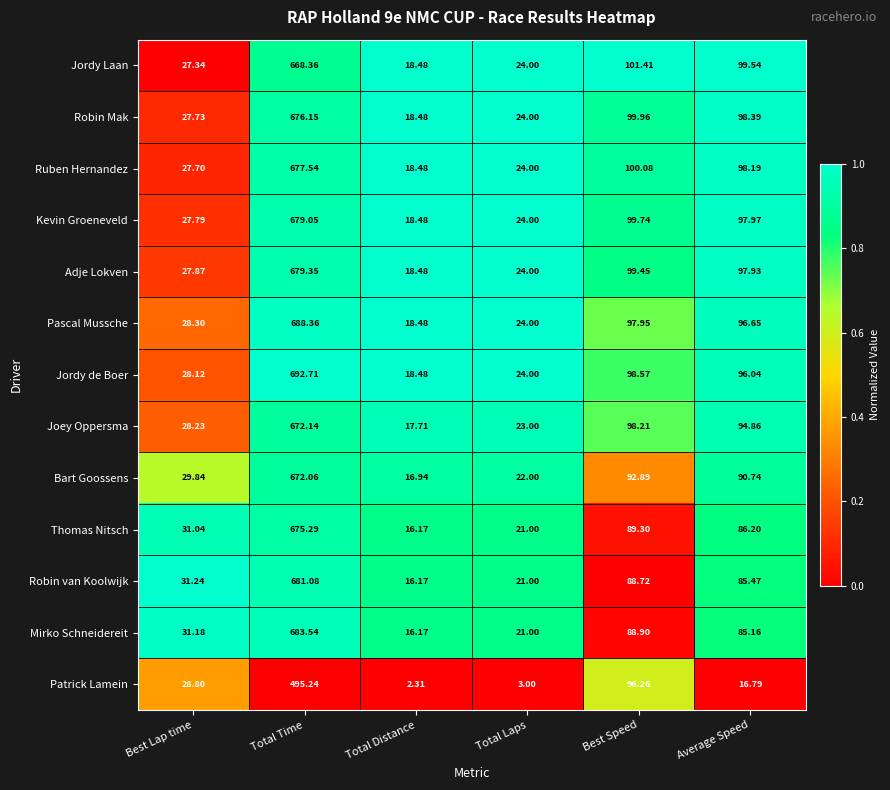

Which series has the largest range (max minus min)?

Jordy de Boer